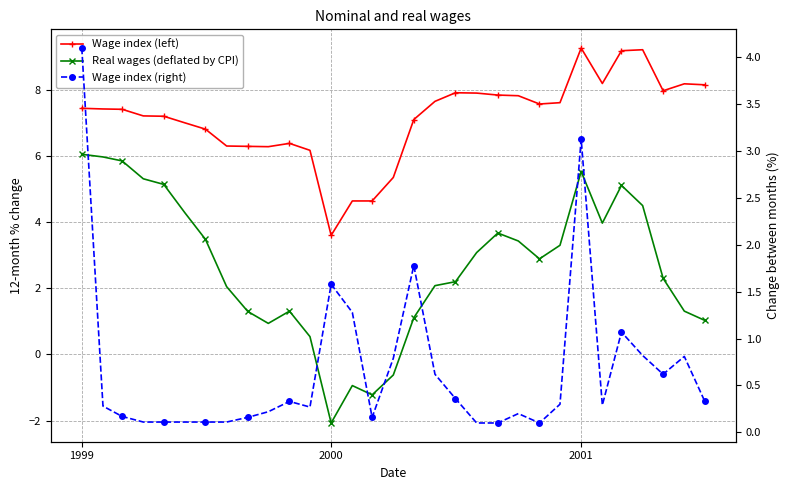

True or false: Wage index (right) and Wage index (left) intersect in this chart.

False